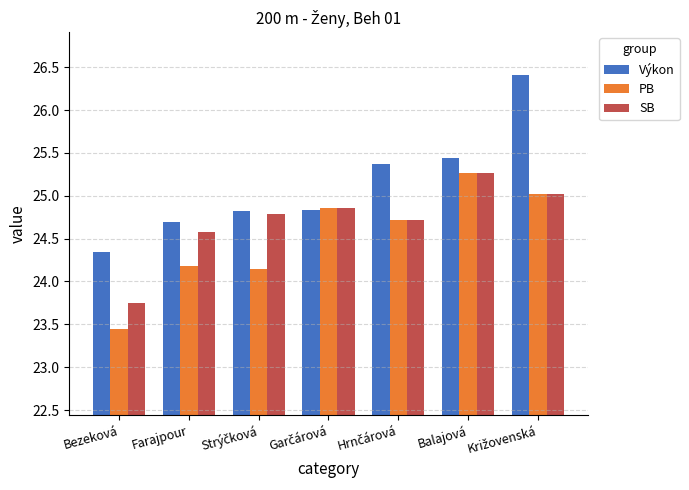

What are all the series names shown in the legend?

Výkon, PB, SB